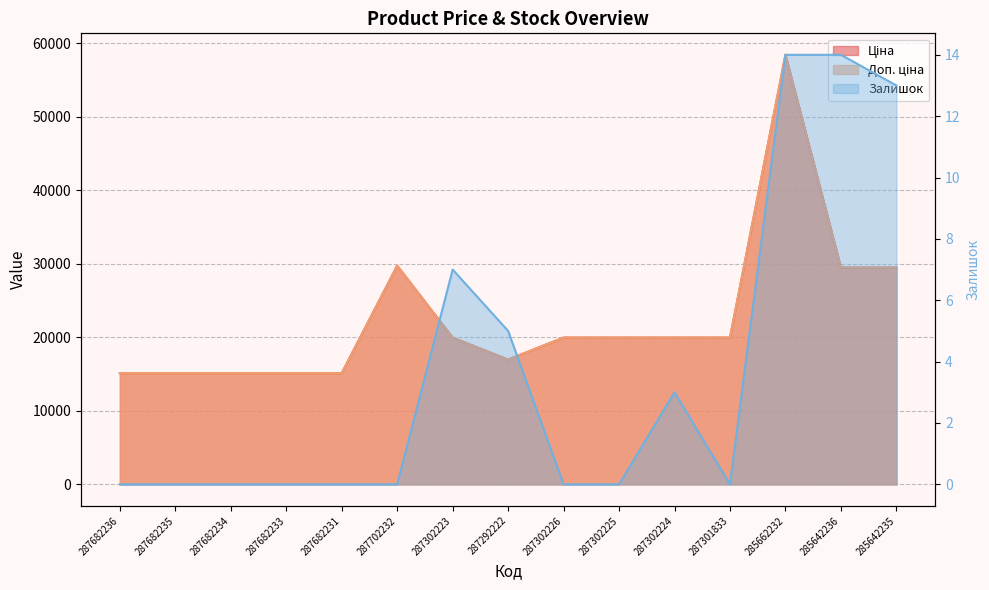

True or false: Ціна and Доп. ціна cross at least once.

False